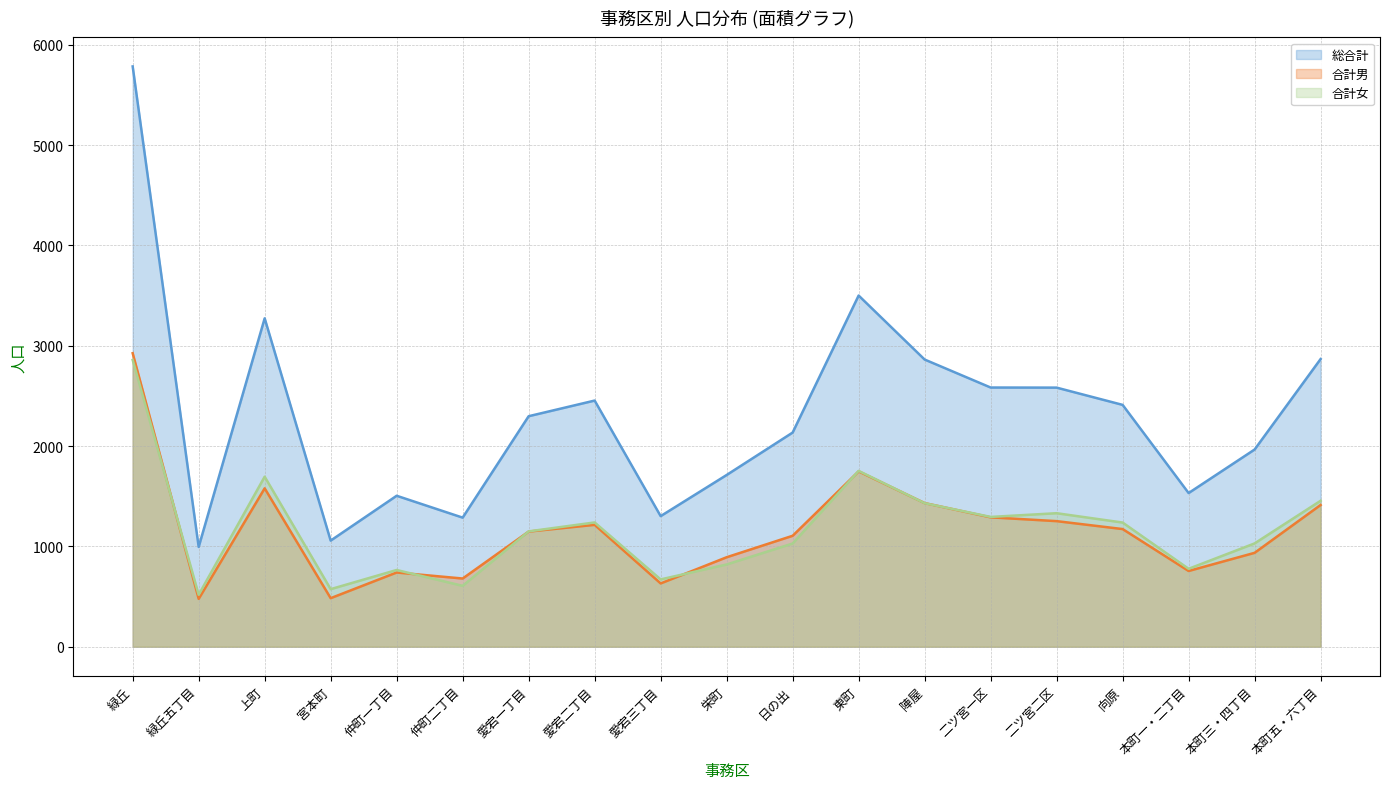

True or false: 総合計 and 合計女 cross at least once.

False